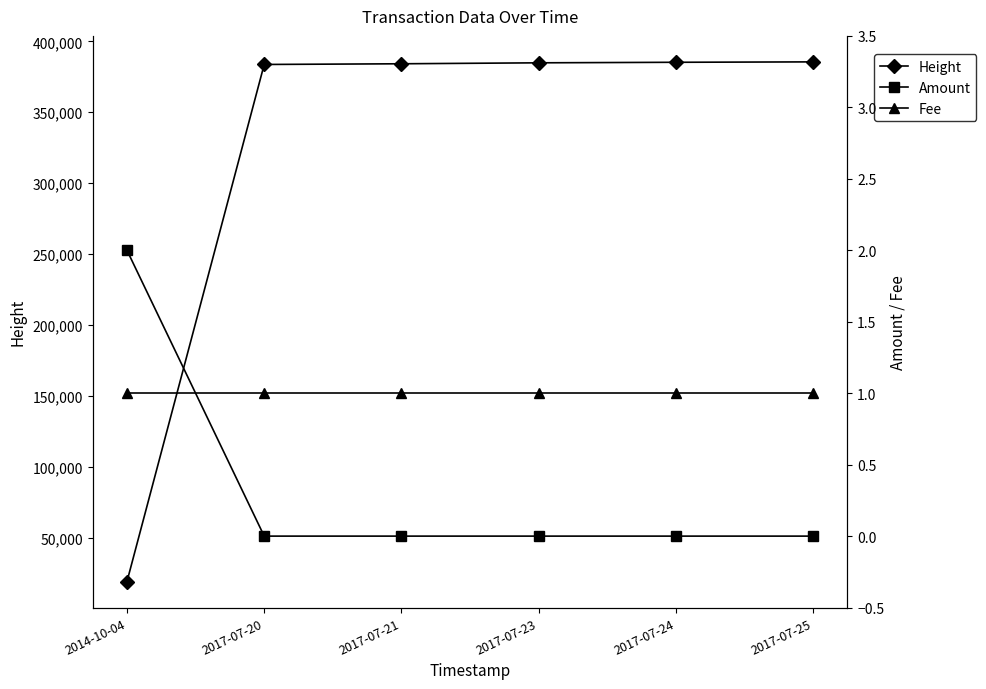

Reading right to left, extract all data points from this chart.

Height: 2017-07-25=385523	2017-07-24=385236	2017-07-23=384859	2017-07-21=384185	2017-07-20=383698	2014-10-04=19311
Amount: 2017-07-25=0	2017-07-24=0	2017-07-23=0	2017-07-21=0	2017-07-20=0	2014-10-04=2
Fee: 2017-07-25=1	2017-07-24=1	2017-07-23=1	2017-07-21=1	2017-07-20=1	2014-10-04=1